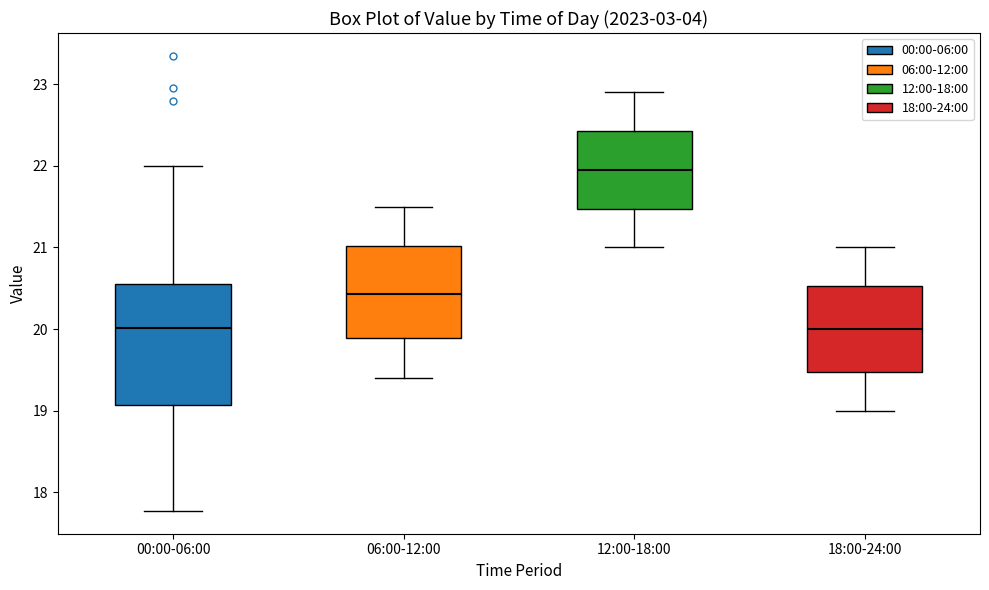

Reading left to right, read every box against the y-axis: the position of its median line, the range the box covers, and the ends of its whiskers. The values are not printed on the chart, so give them approximately, as read against the axis.

00:00-06:00: median 20.0, box 19.1 to 20.6, whiskers 17.8 to 22.0
06:00-12:00: median 20.4, box 19.9 to 21.0, whiskers 19.4 to 21.5
12:00-18:00: median 22.0, box 21.5 to 22.4, whiskers 21.0 to 22.9
18:00-24:00: median 20.0, box 19.5 to 20.5, whiskers 19.0 to 21.0